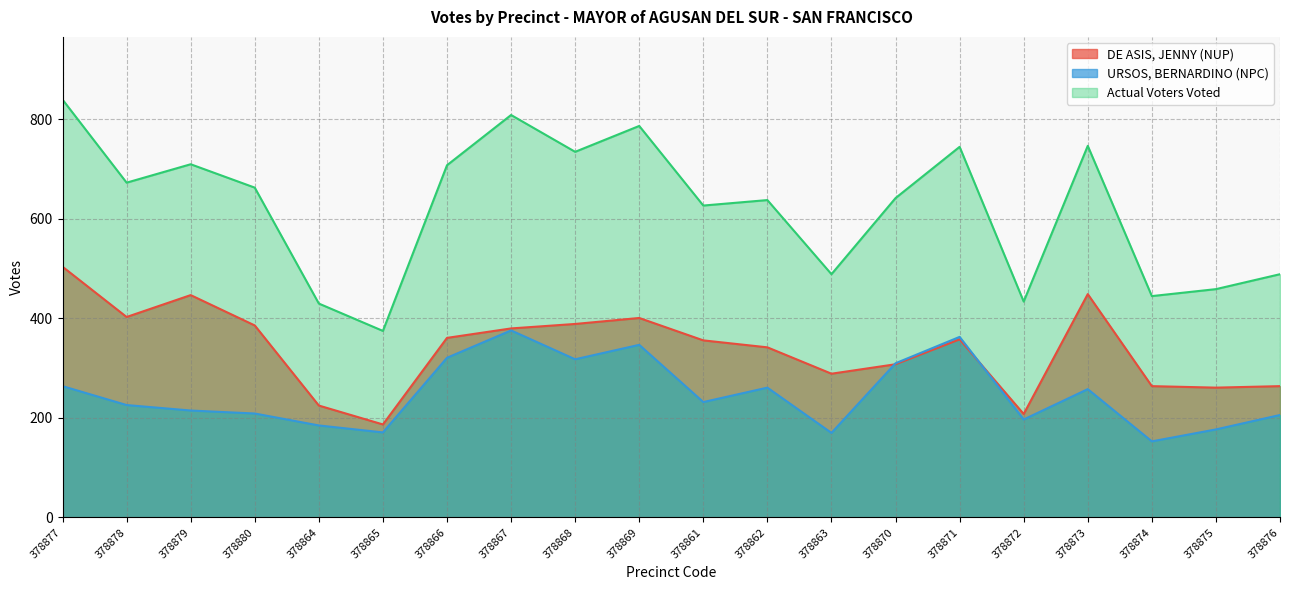

In DE ASIS, JENNY (NUP), how many points are lower than both neighbors (excluding endpoints)?

5